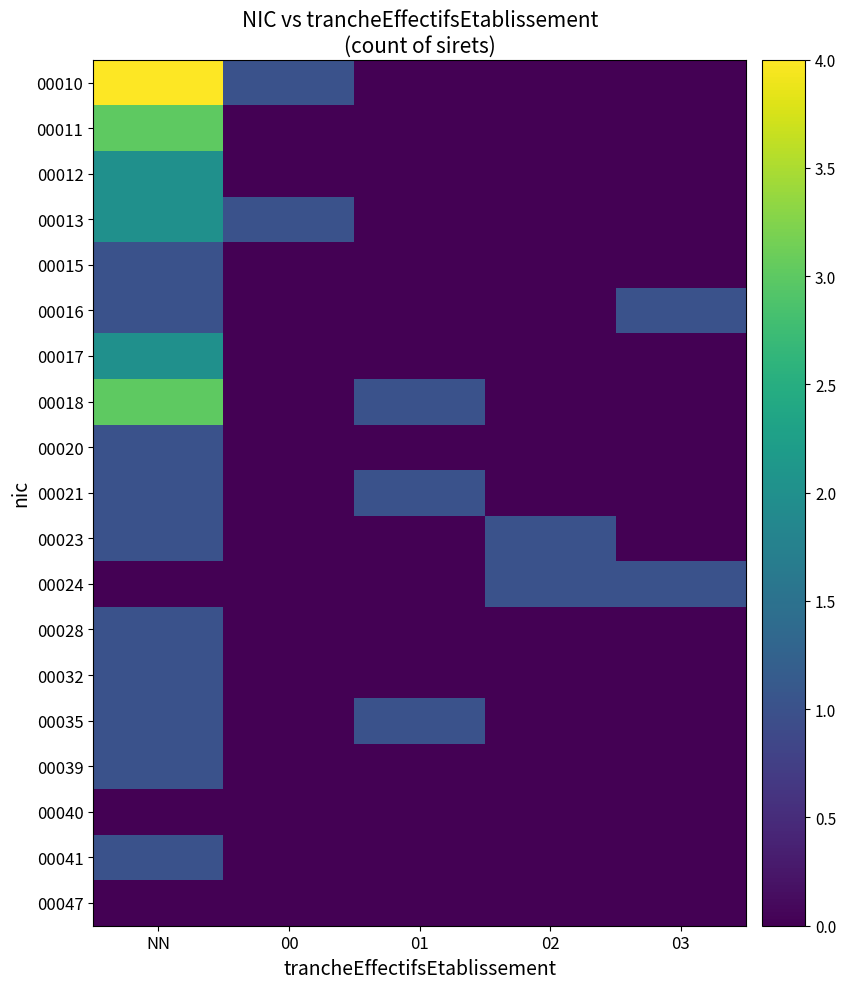

Count the number of categories in the chart.

5